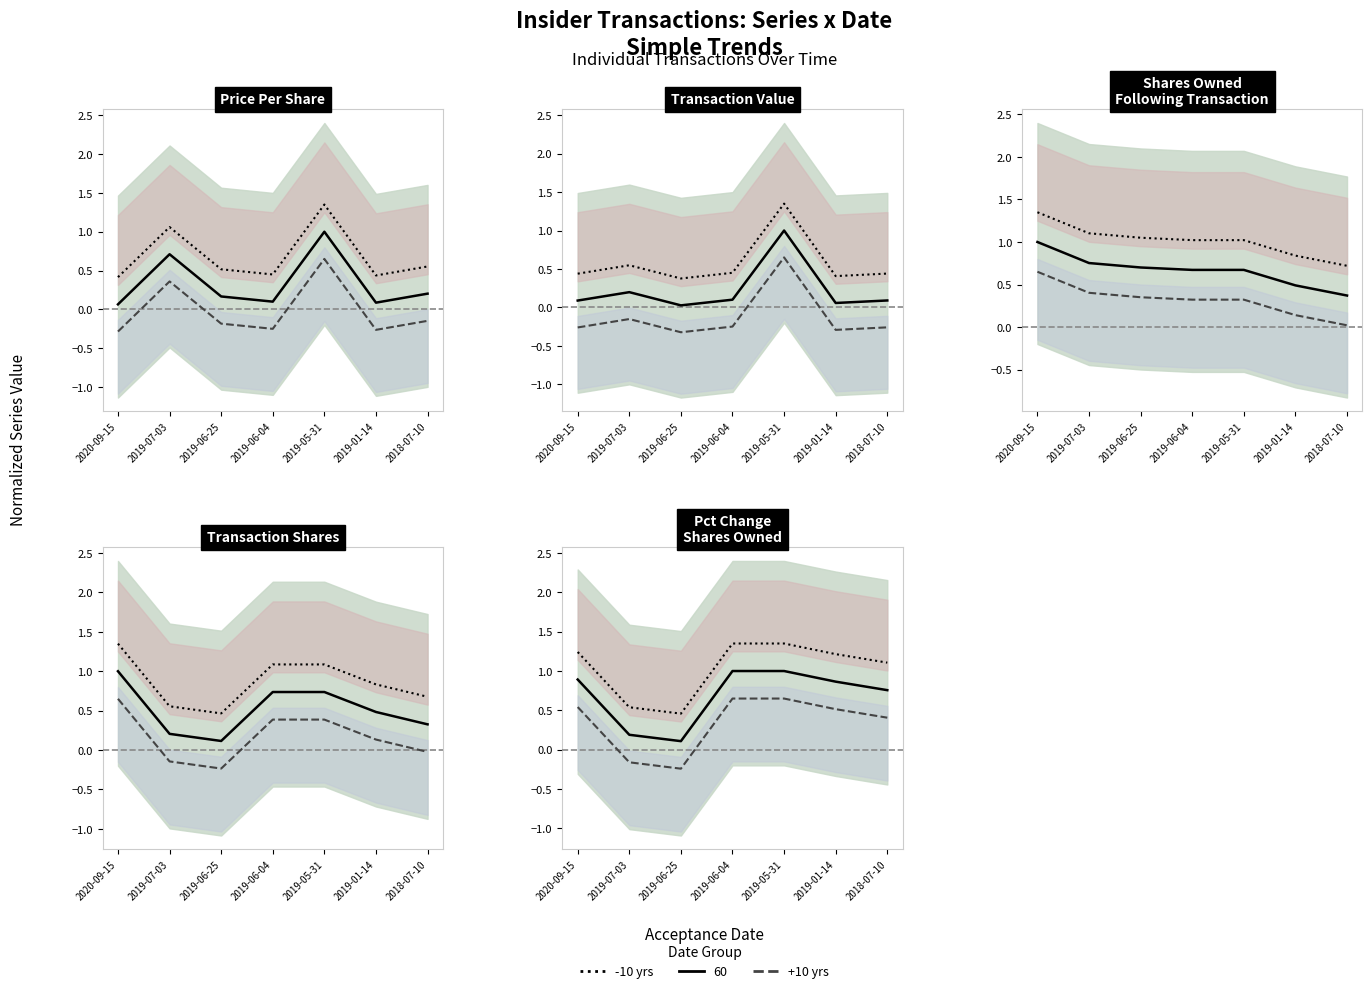

Count the +10 yrs values in the range 0 to 1.

5